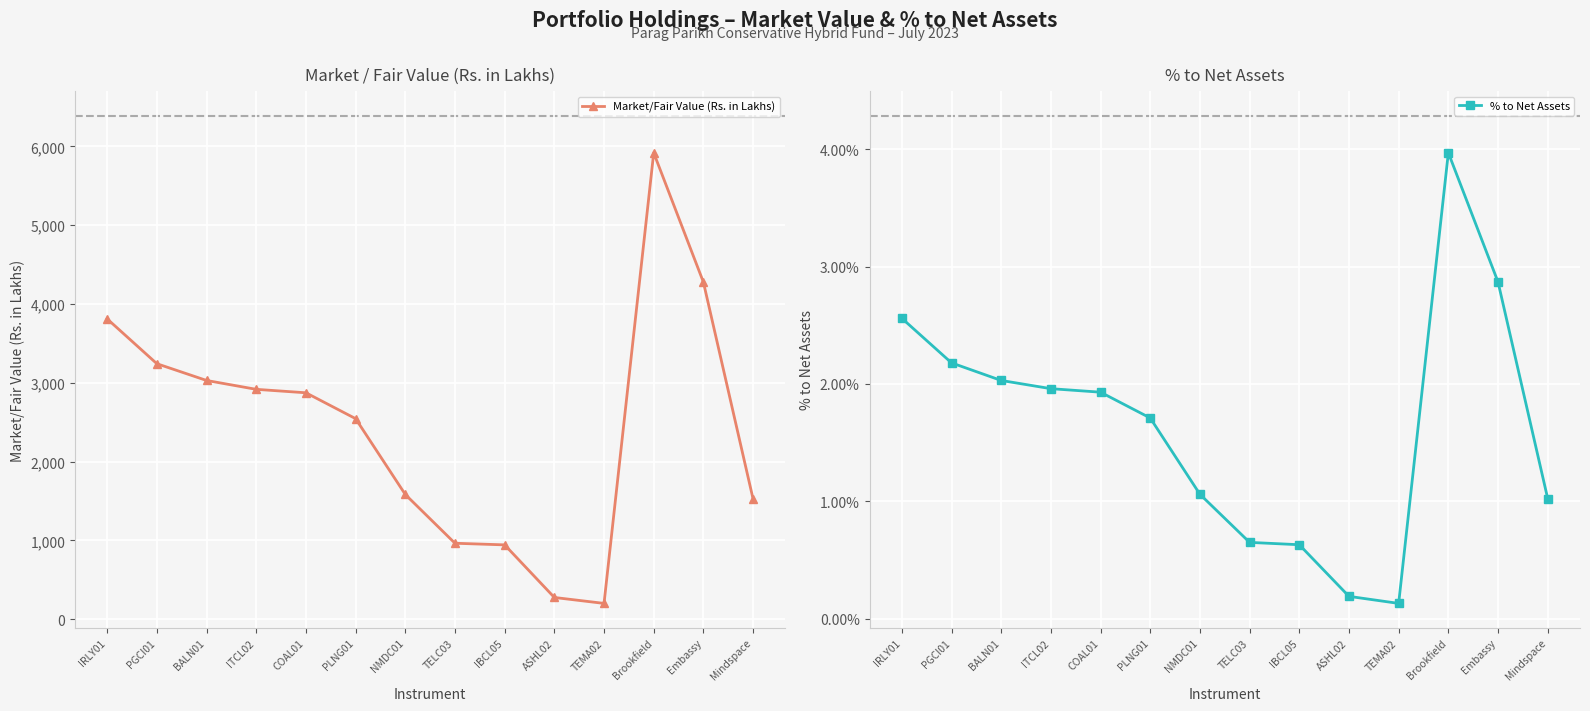

How many values in the % to Net Assets series are below 1?

4